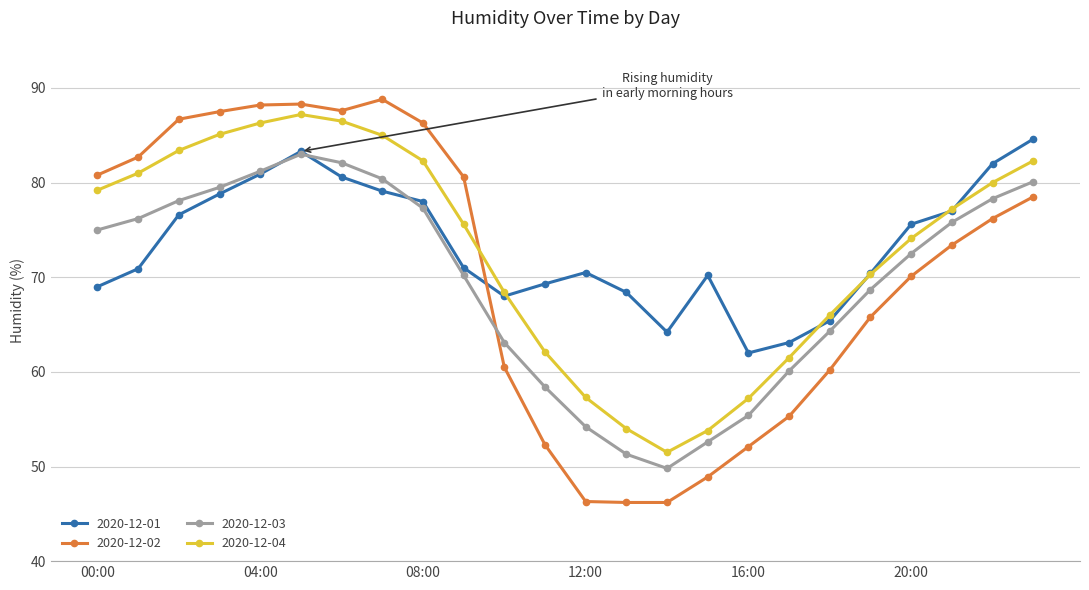

What is the minimum value for 2020-12-01?

62.0